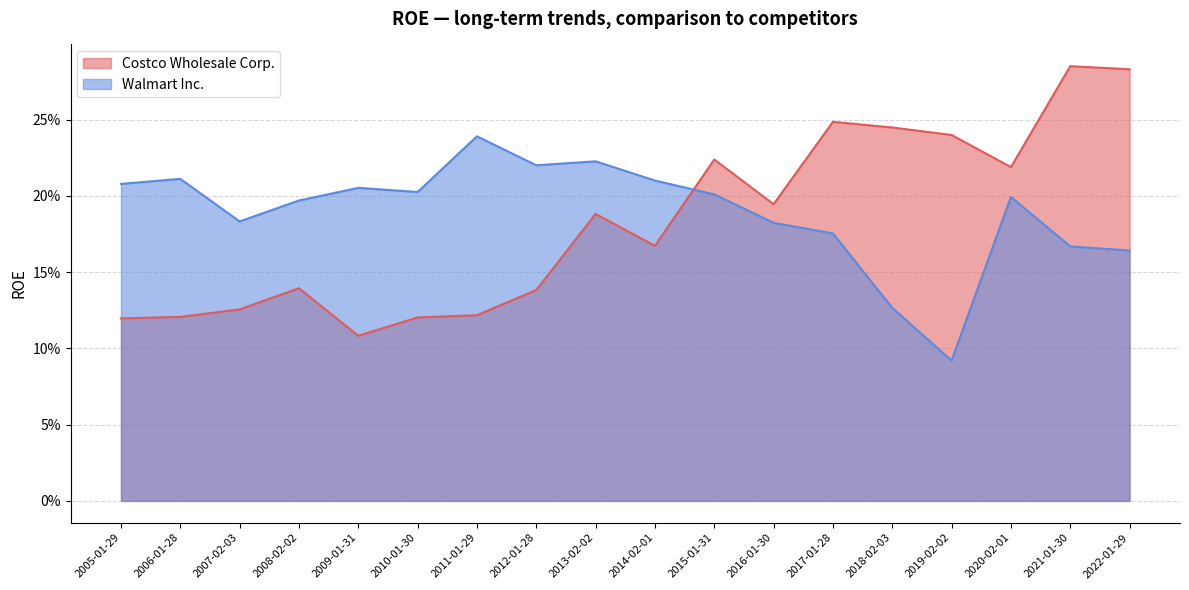

What is the approximate value of Walmart Inc. at 2011-01-29?

0.2